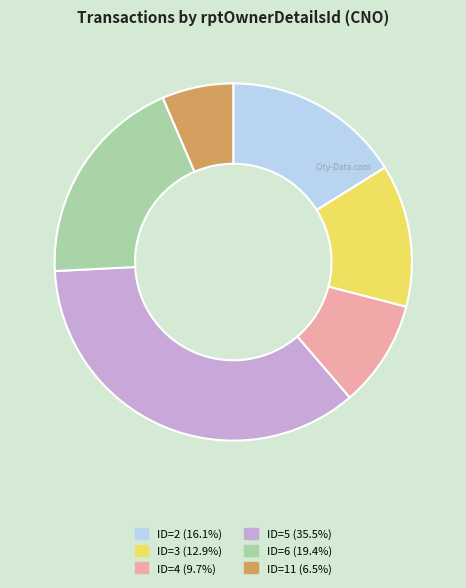

Does any single category account for the majority?

No